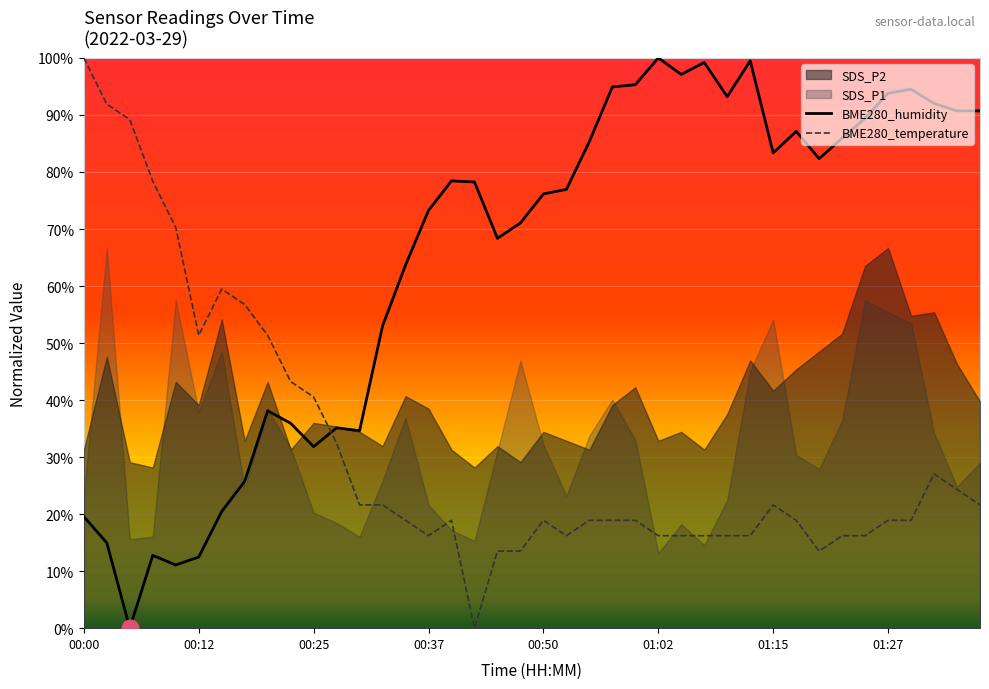

Is it true that BME280_temperature equals 77.6 at 00:22?

False